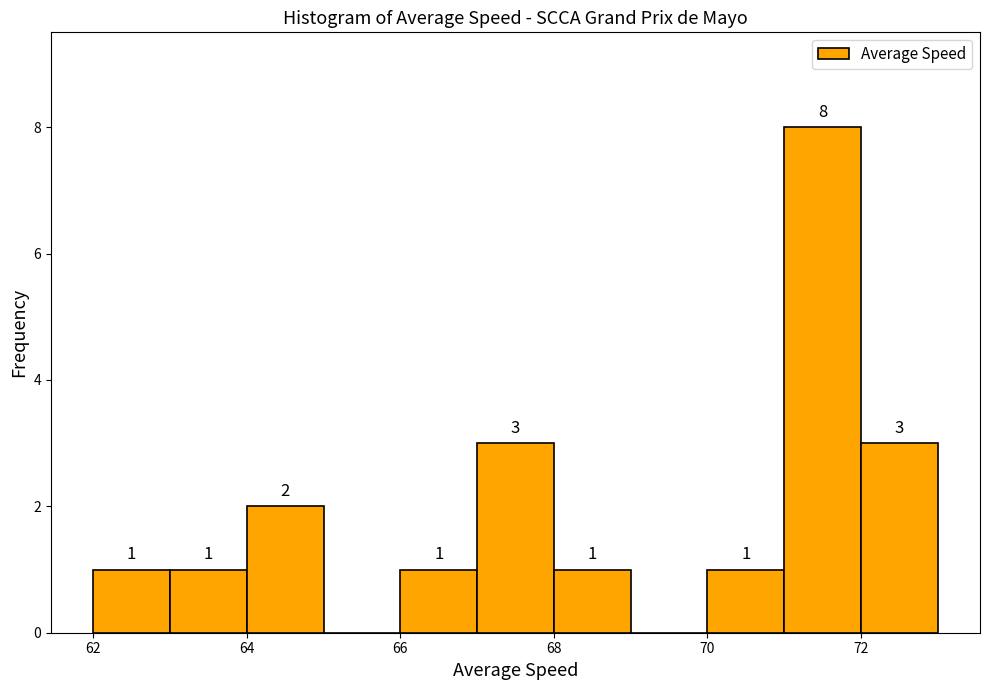

Over which range of the x-axis is the bar tallest?

71 to 72